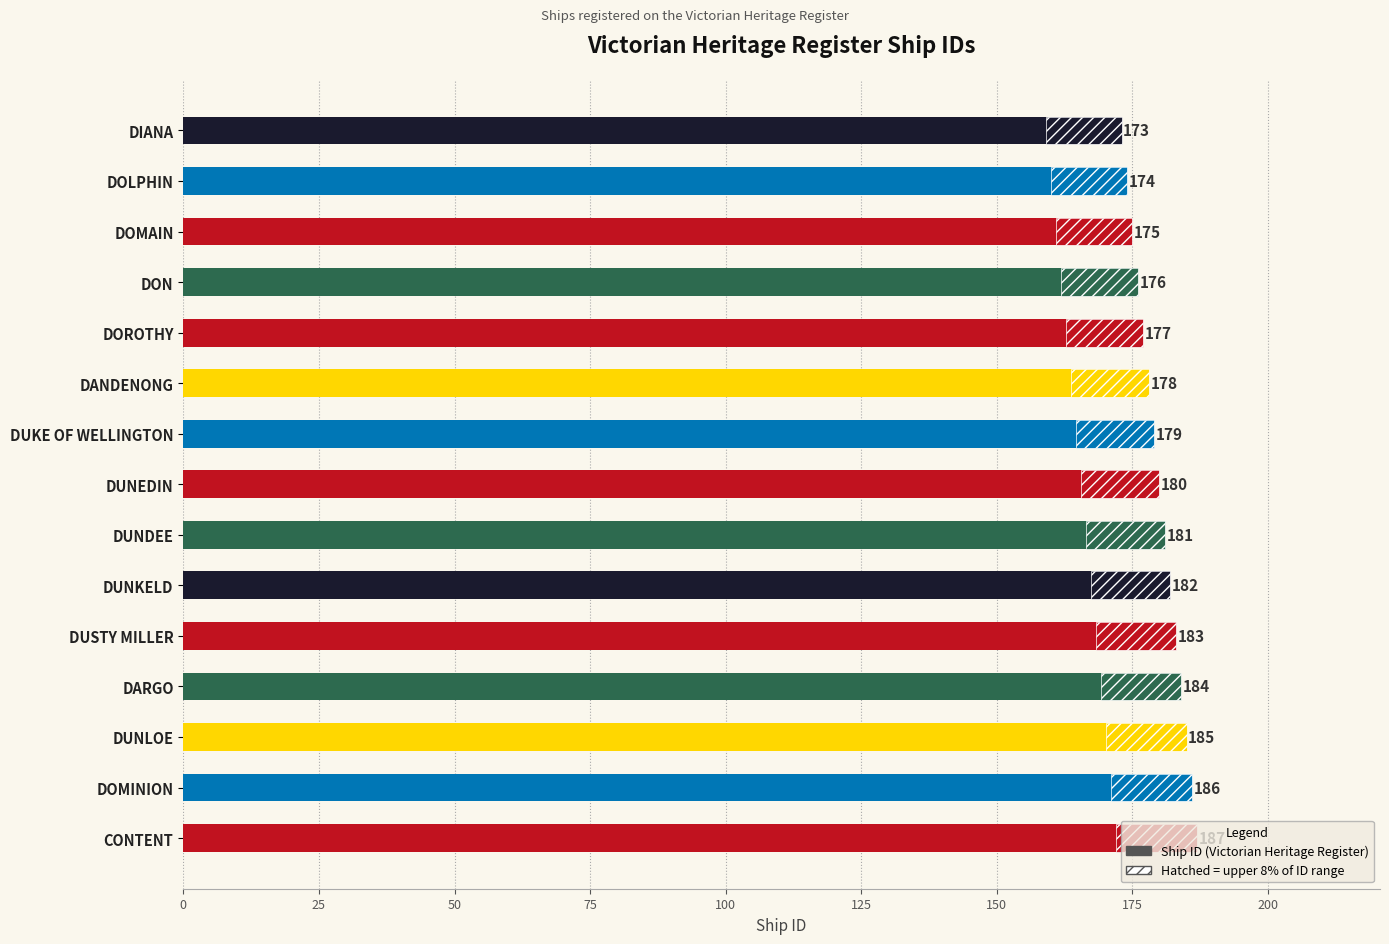

Are the bars horizontal?

Yes